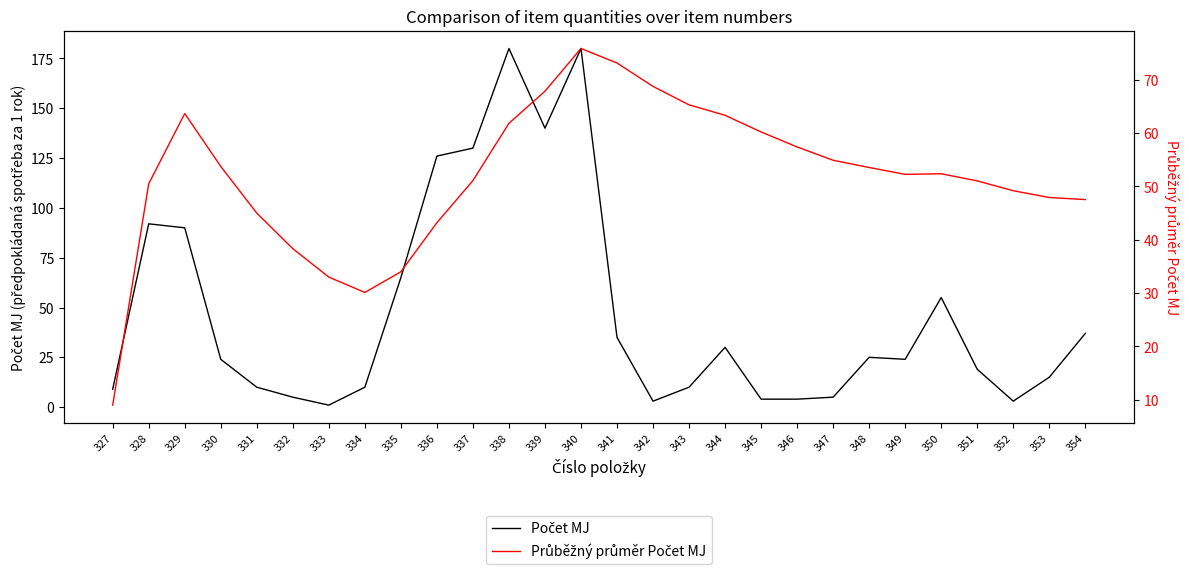

Reading left to right, list all the values displayed in this chart.

Počet MJ: 327=9.0	328=92.0	329=90.0	330=24.0	331=10.0	332=5.0	333=1.0	334=10.0	335=65.0	336=126.0	337=130.0	338=180.0	339=140.0	340=180.0	341=35.0	342=3.0	343=10.0	344=30.0	345=4.0	346=4.0	347=5.0	348=25.0	349=24.0	350=55.0	351=19.0	352=3.0	353=15.0	354=37.0
Průběžný průměr Počet MJ: 327=9.0	328=50.5	329=63.7	330=53.8	331=45.0	332=38.3	333=33.0	334=30.1	335=34.0	336=43.2	337=51.1	338=61.8	339=67.8	340=75.9	341=73.1	342=68.8	343=65.3	344=63.3	345=60.2	346=57.4	347=54.9	348=53.5	349=52.3	350=52.4	351=51.0	352=49.2	353=47.9	354=47.5